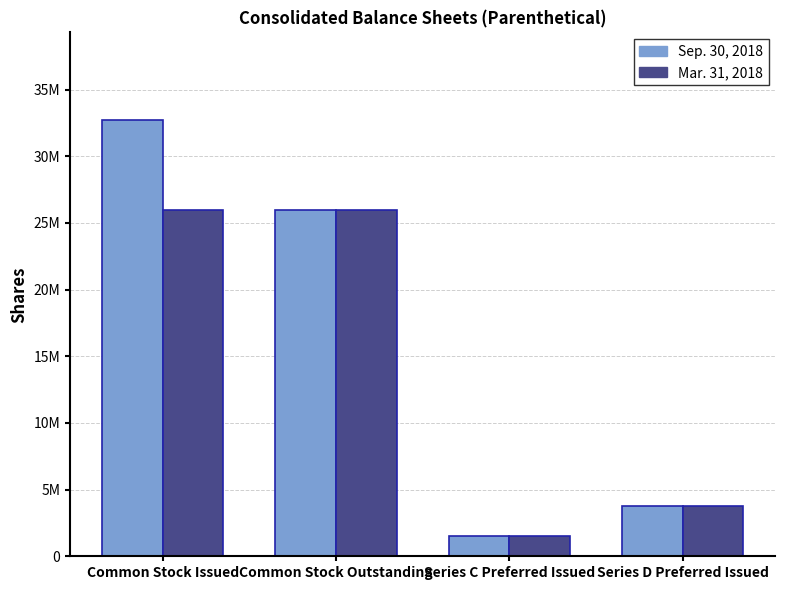

What is the label of the 2nd bar from the left?

Common Stock Outstanding